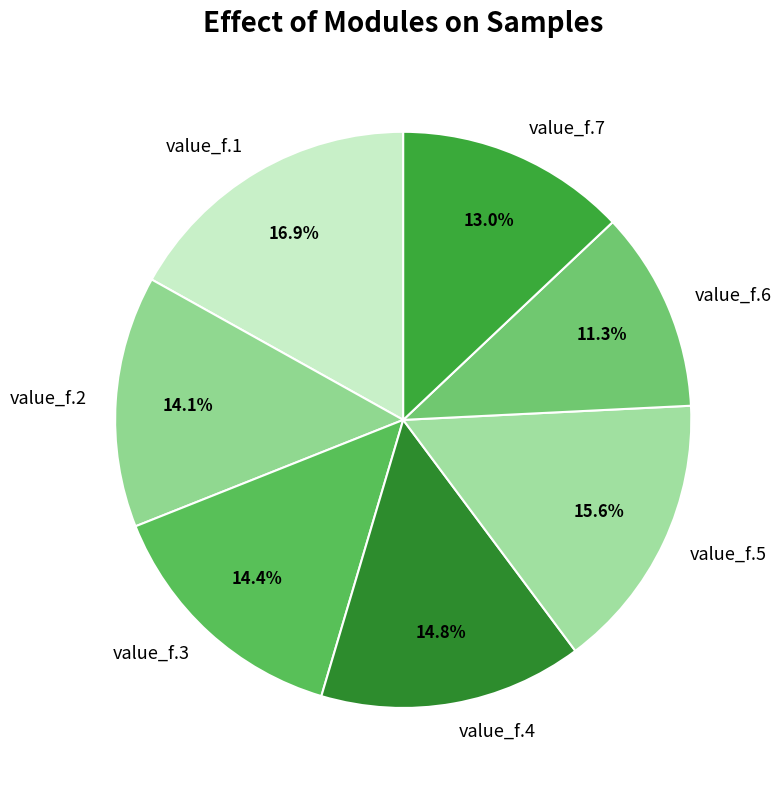

To the nearest percent, what is the difference between the largest and smallest slice percentages?

6%